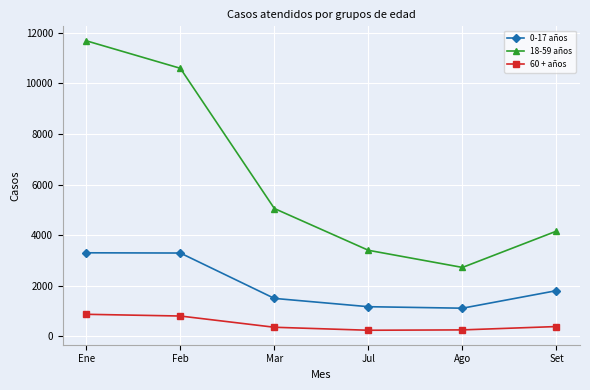

Rank the series by their maximum value, from highest to lowest.

18-59 años, 0-17 años, 60 + años